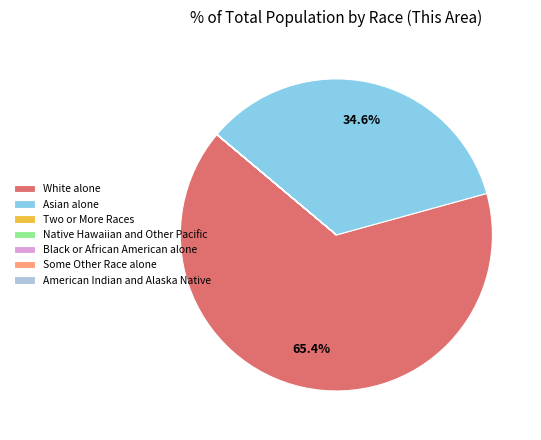

Does any single category account for the majority?

Yes